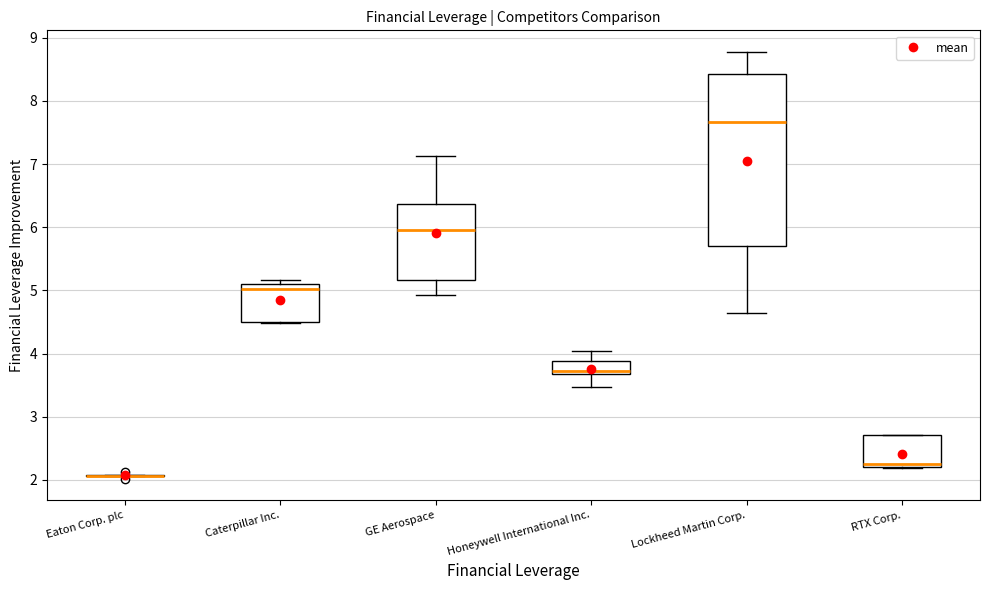

Which box is the tallest, from its lower edge to its upper edge?

Lockheed Martin Corp.